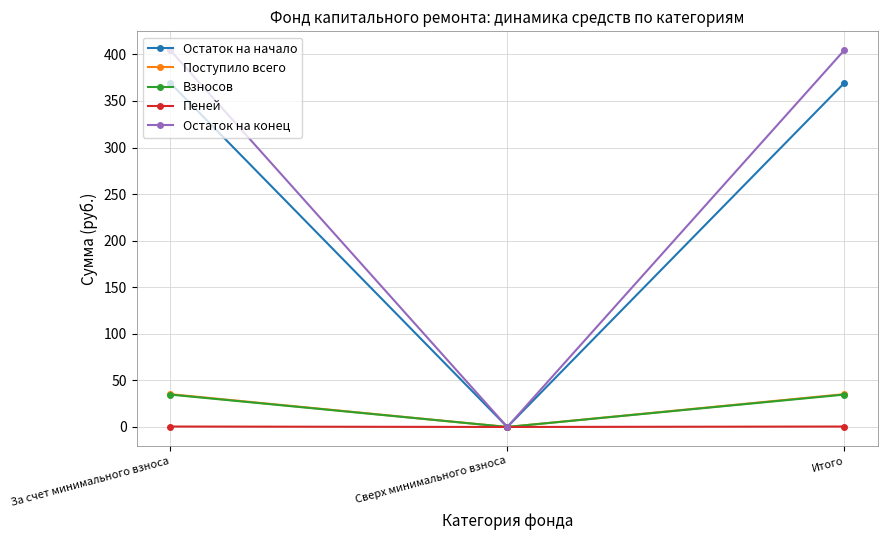

How many values in Взносов are above zero?

2